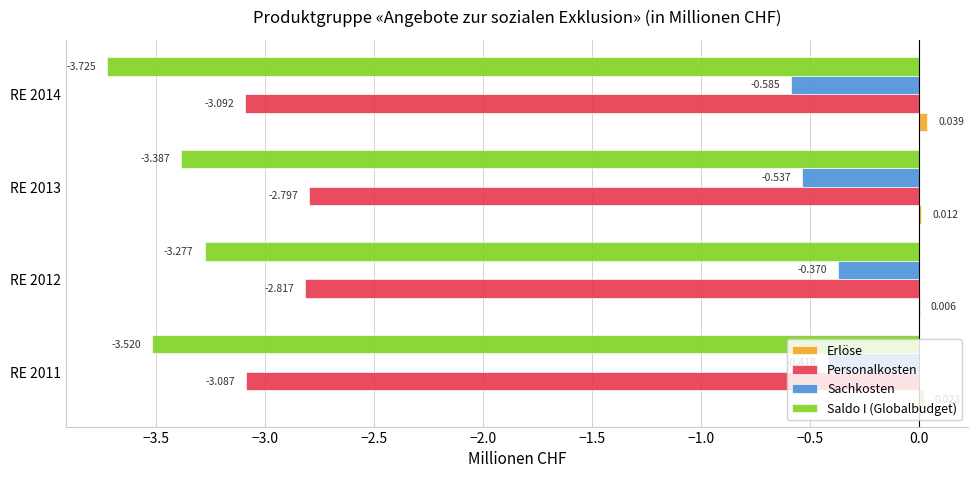

Which series changed the most between RE 2012 and RE 2013?

Sachkosten